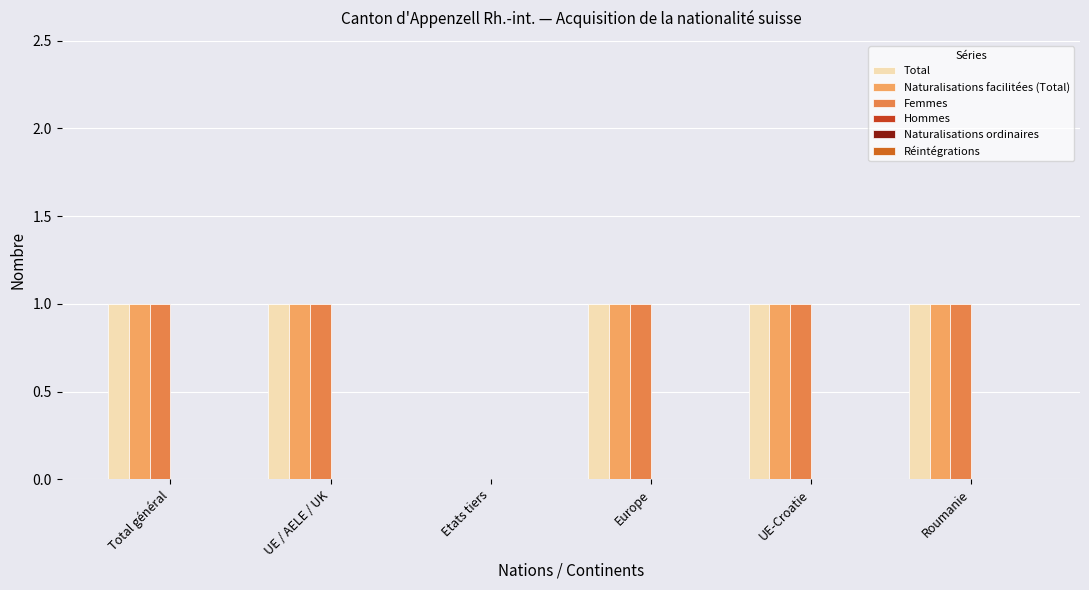

Does the chart contain stacked bars?

No